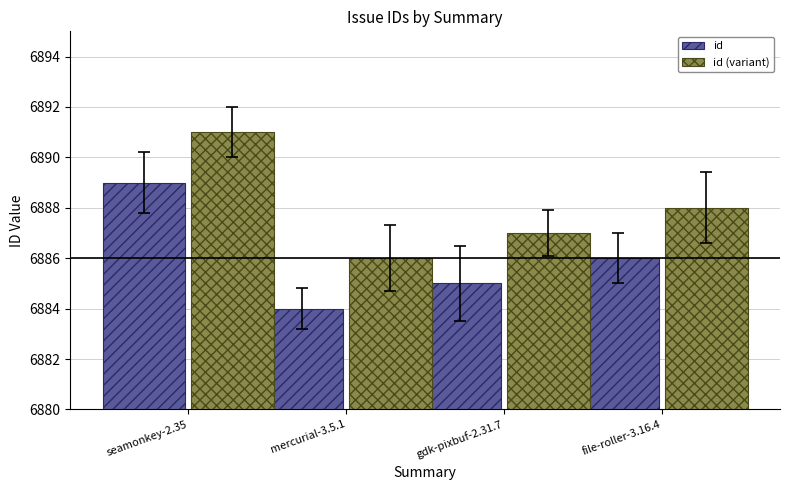

List the series in order of their peak value, highest first.

id (variant), id